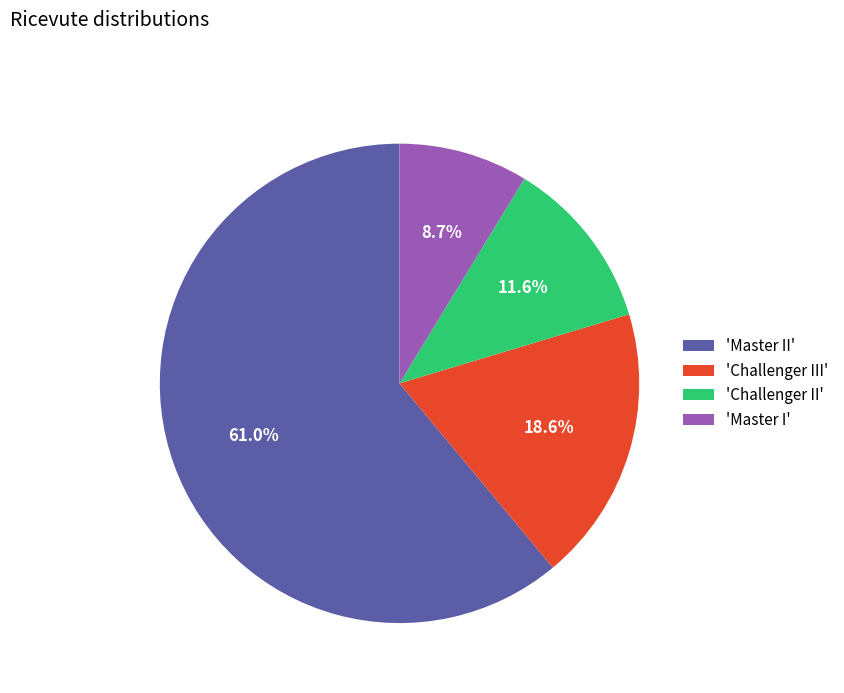

Rank the categories by value from lowest to highest.

'Master I', 'Challenger II', 'Challenger III', 'Master II'